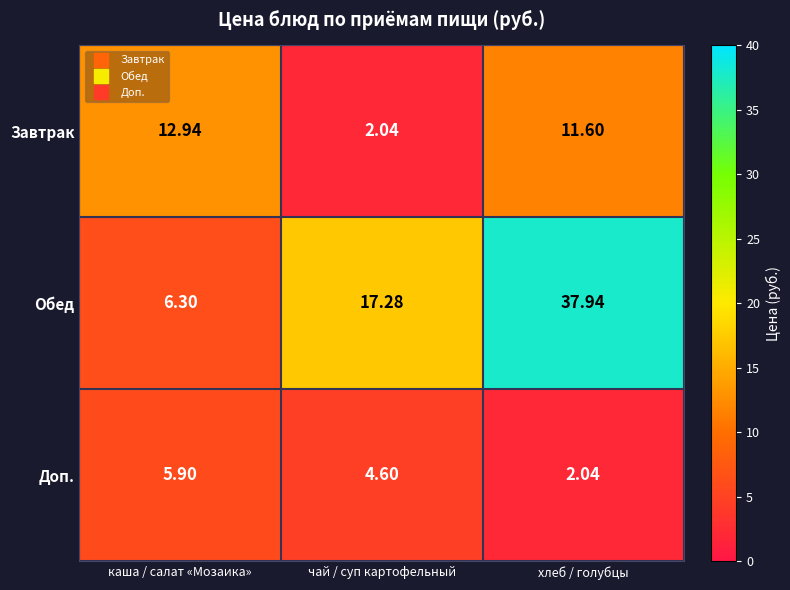

Rank the series at каша / салат «Мозаика» from highest to lowest value.

Завтрак, Обед, Доп.